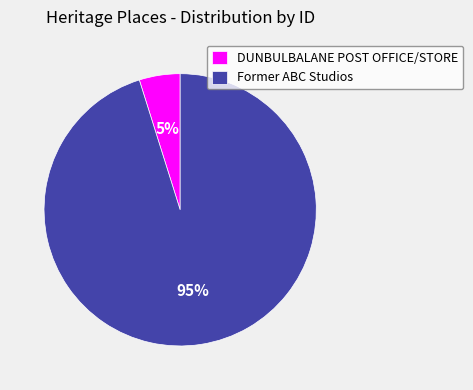

Rank the categories by value from lowest to highest.

DUNBULBALANE POST OFFICE/STORE, Former ABC Studios